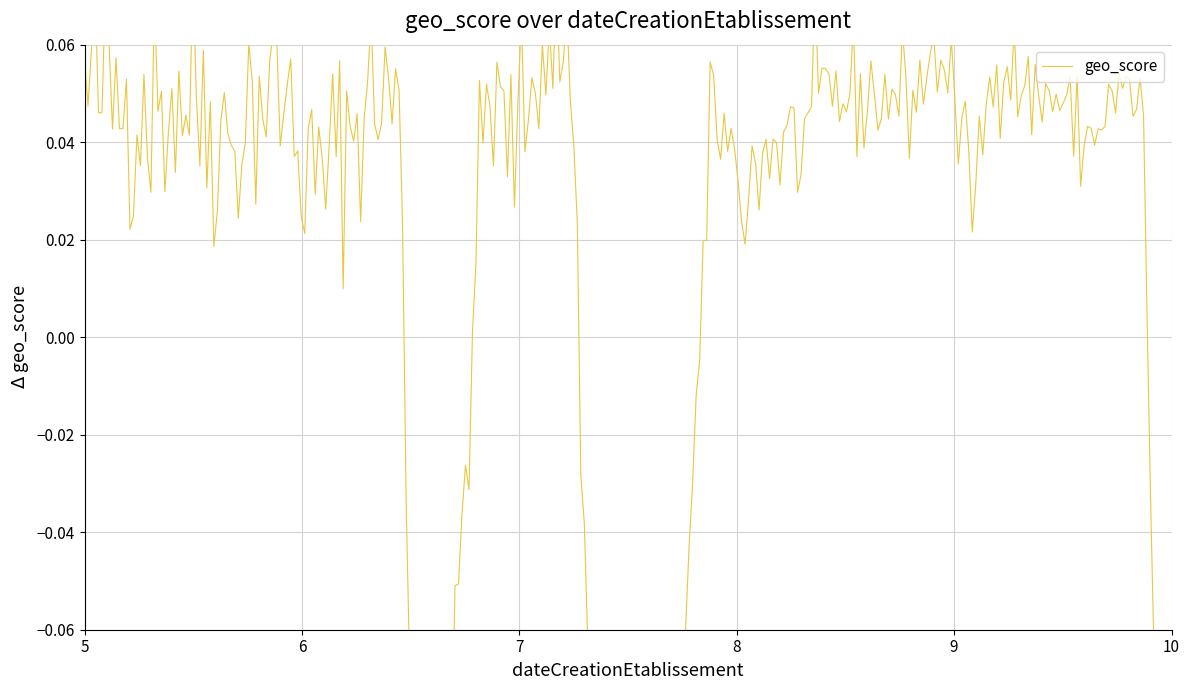

What is the difference between the maximum and minimum values?

0.4